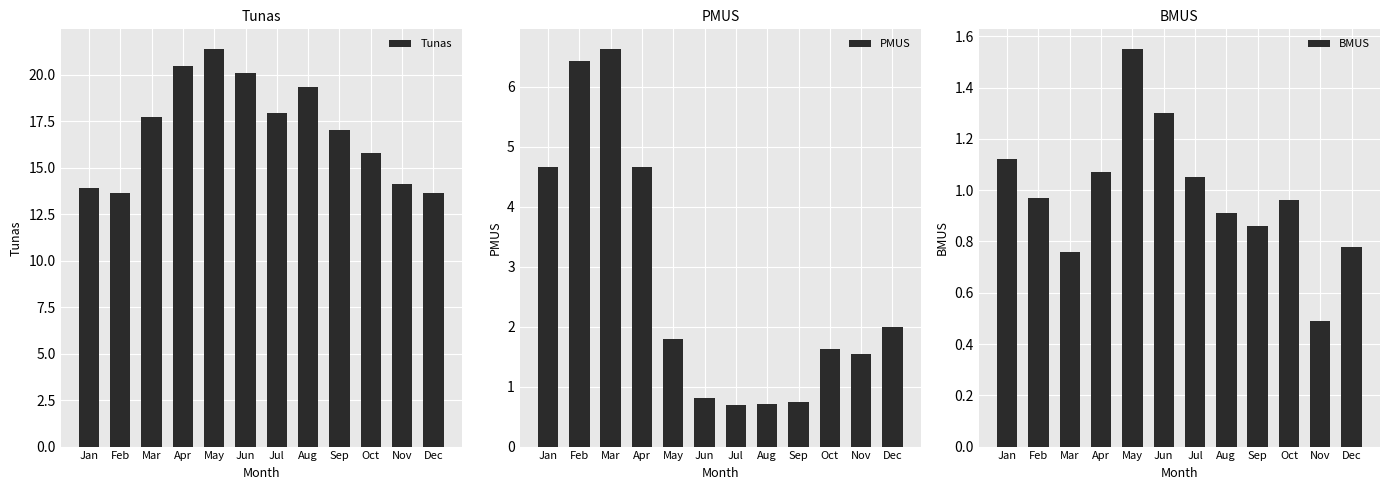

List the series in order of their peak value, lowest first.

BMUS, PMUS, Tunas